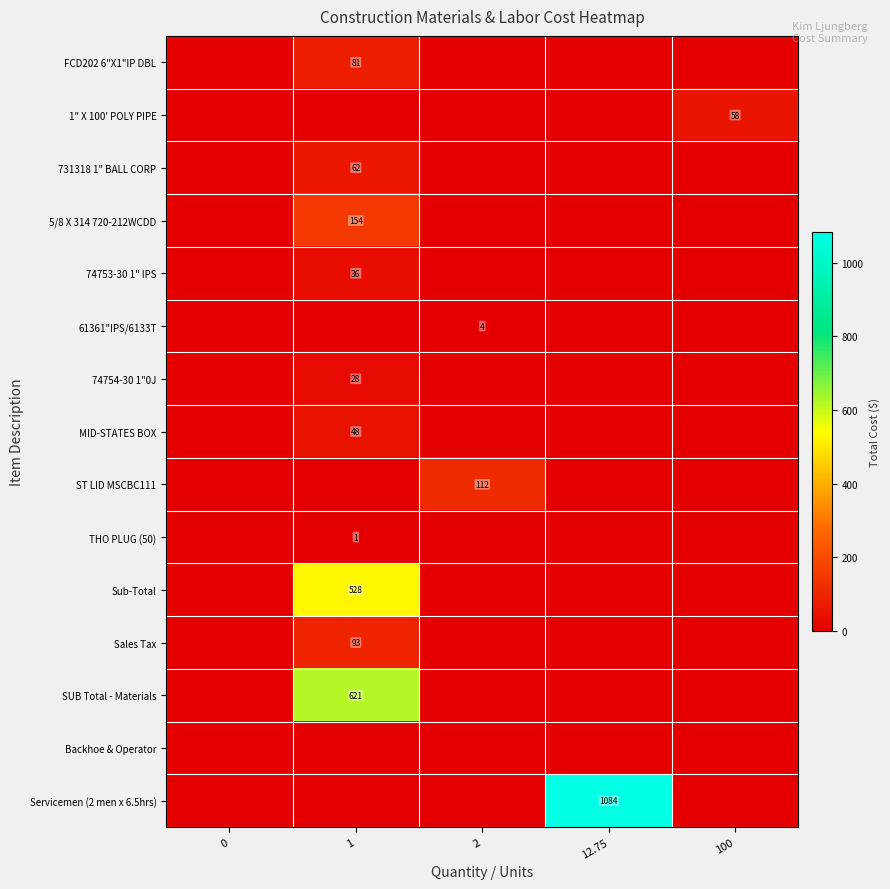

List the series in order of their peak value, lowest first.

Backhoe & Operator, THO PLUG (50), 61361"IPS/6133T, 74754-30 1"0J, 74753-30 1" IPS, MID-STATES BOX, 1" X 100' POLY PIPE, 731318 1" BALL CORP, FCD202 6"X1"IP DBL, Sales Tax, ST LID MSCBC111, 5/8 X 314 720-212WCDD, Sub-Total, SUB Total - Materials, Servicemen (2 men x 6.5hrs)